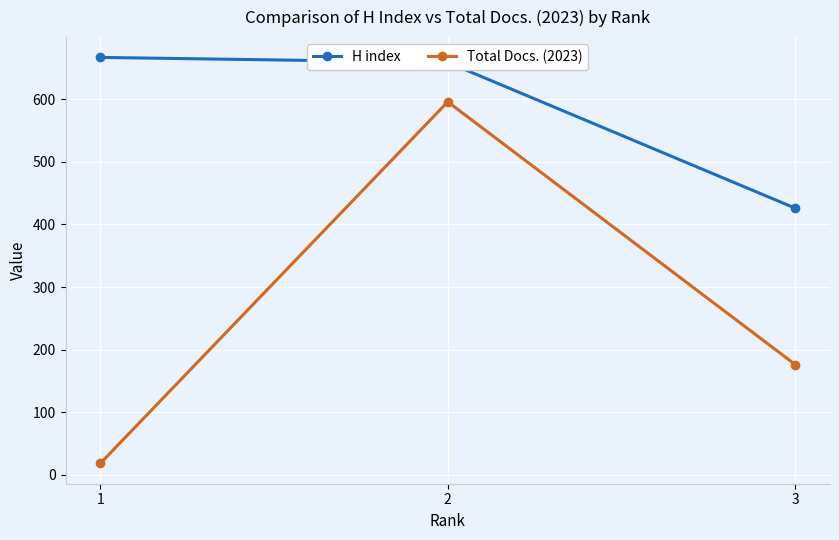

How many categories are shown in the chart?

3